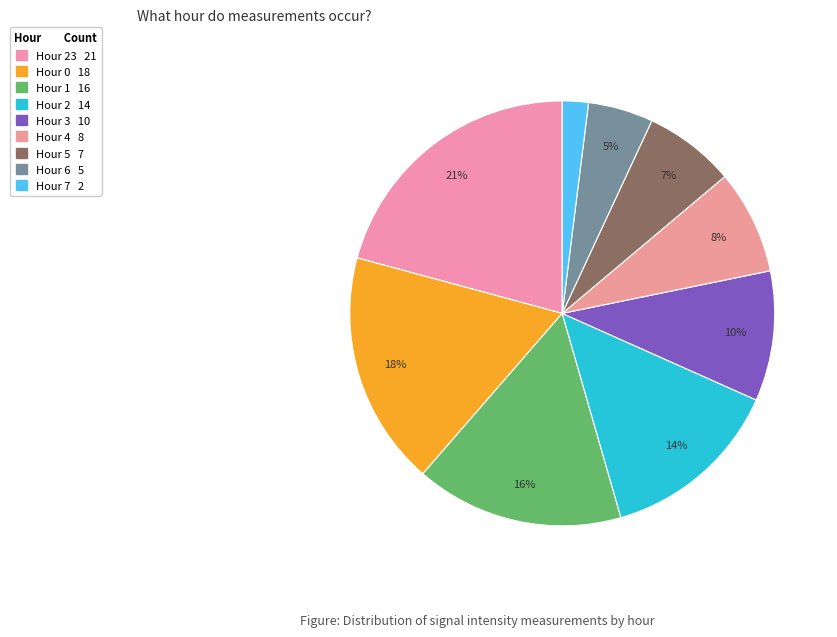

How many segments does this pie chart have?

9